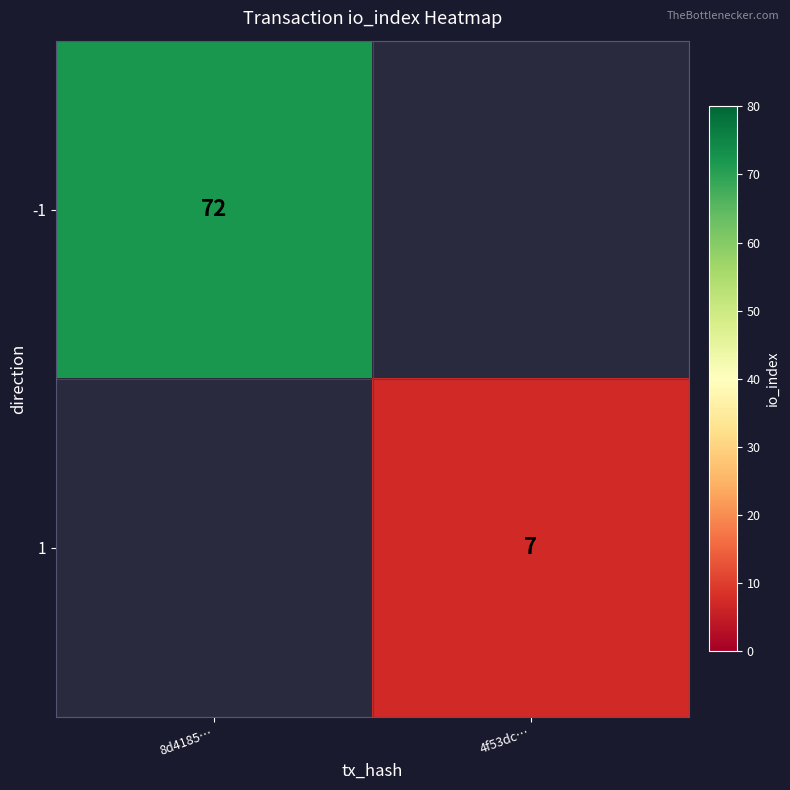

The value of 1 at 4f53dc… is 7. True or false?

True